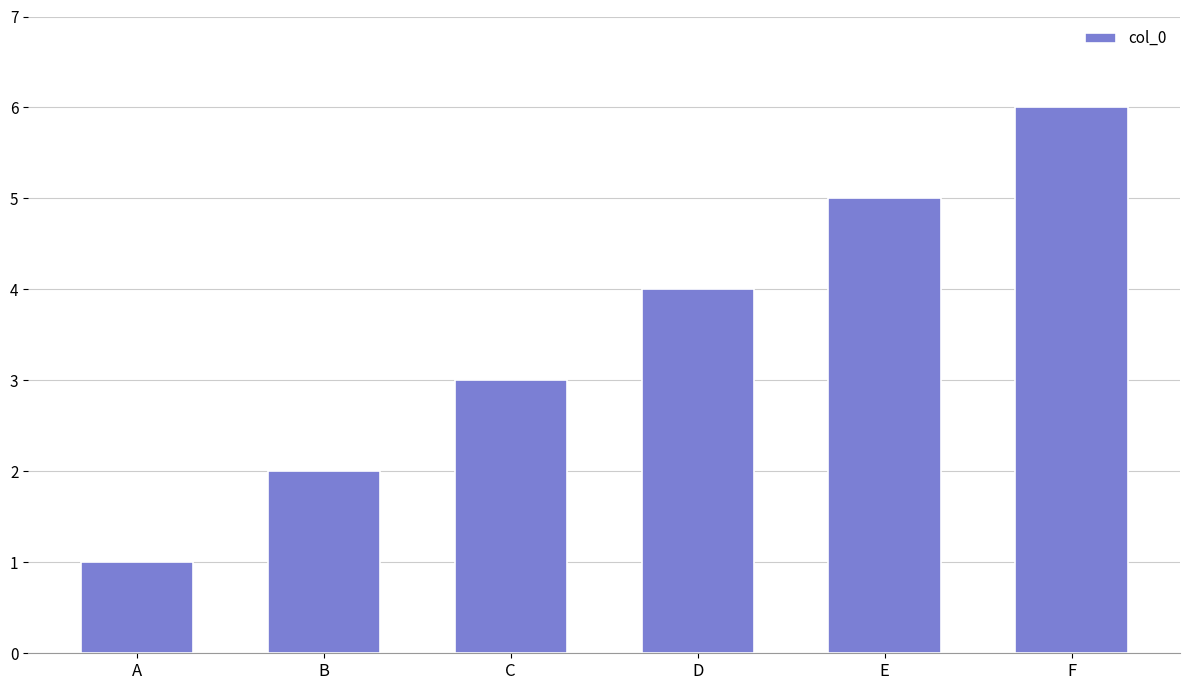

Between A and E, which is larger?

E